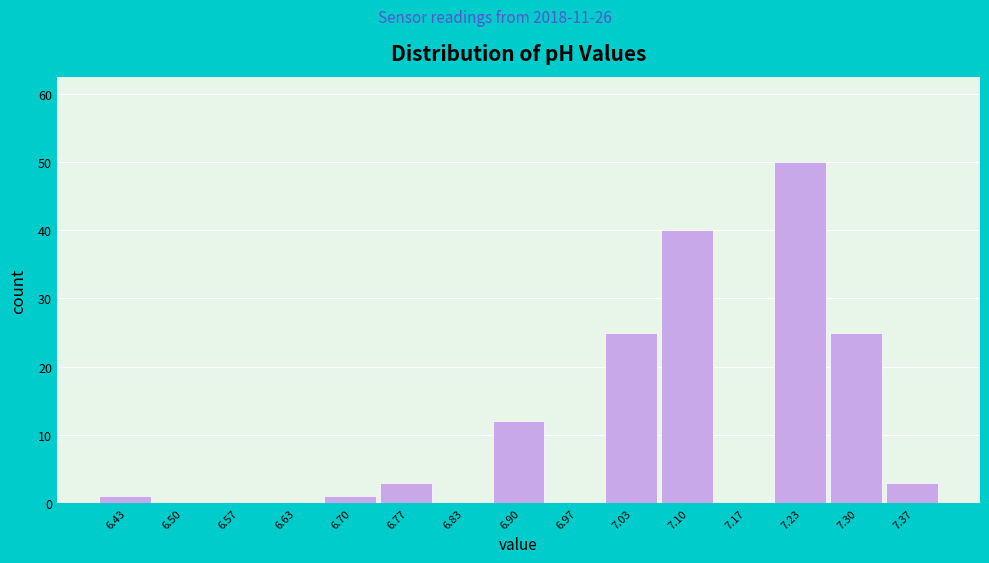

What is the height of the bar covering 7.00 to 7.07 on the x-axis? Neither the bar edges nor the heights are printed on the chart, so give them approximately, as read against the axes.

25